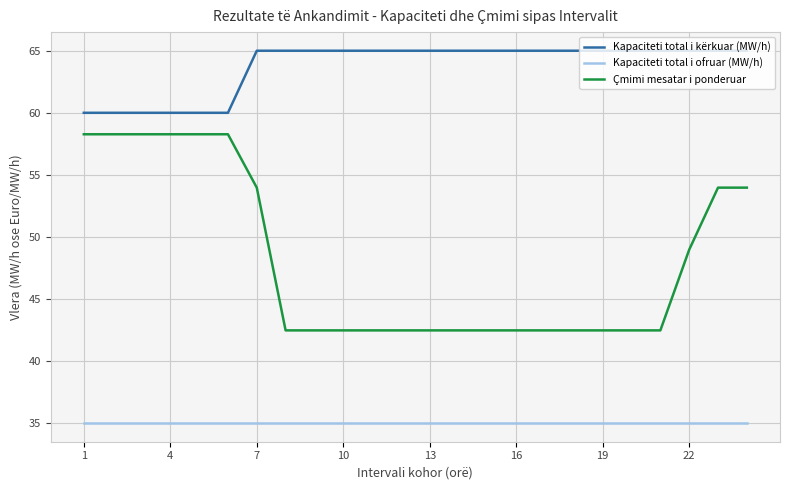

Which series has the largest total across all categories?

Kapaciteti total i kërkuar (MW/h)